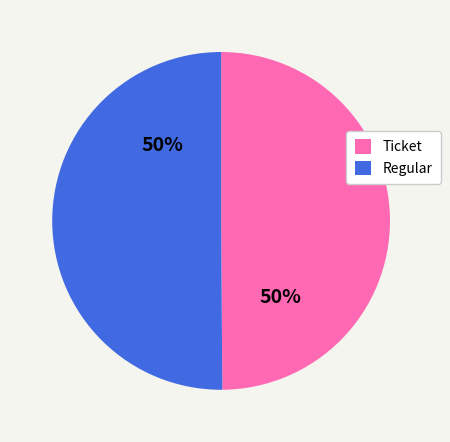

How many segments does this pie chart have?

2